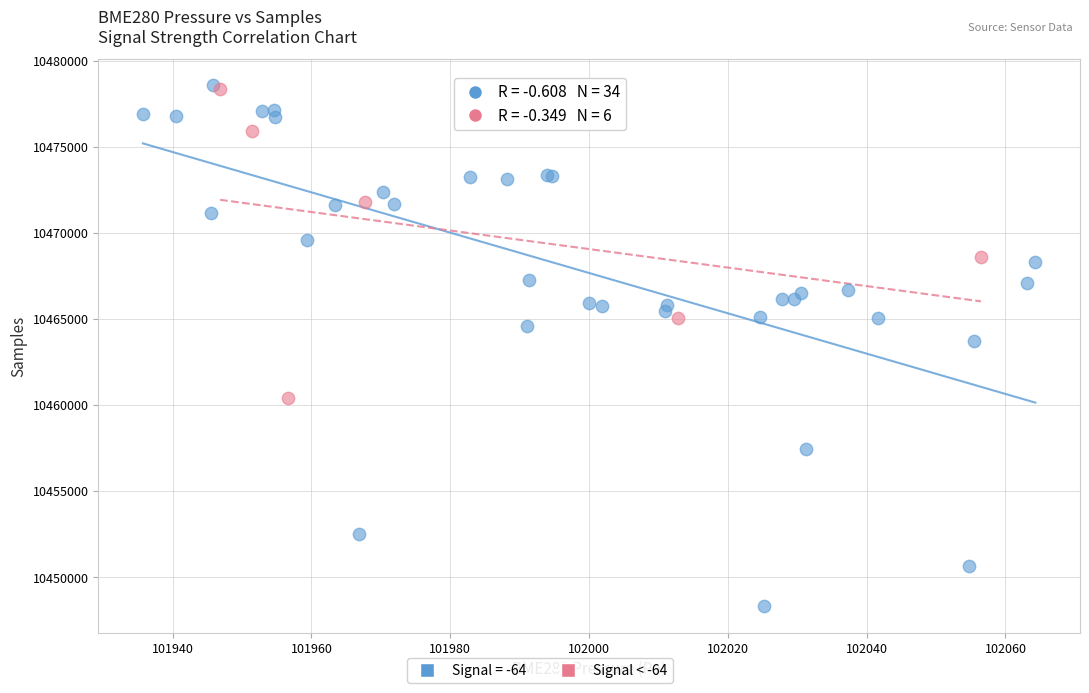

Which series reaches the minimum Y coordinate?

Signal = -64